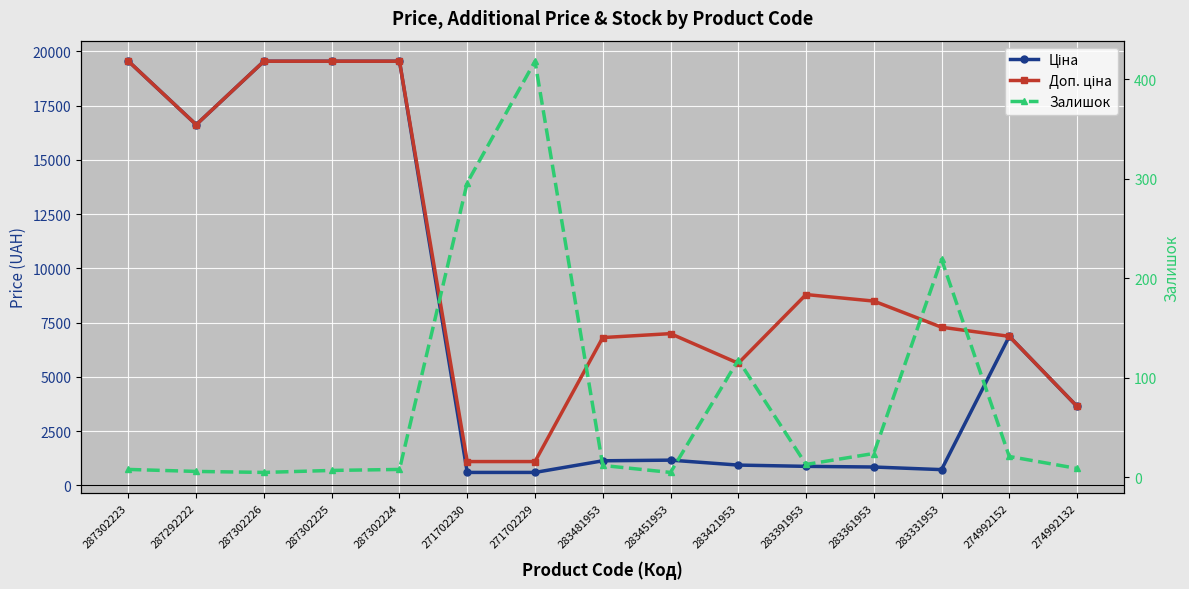

What is the label of the 9th point from the left?

283451953